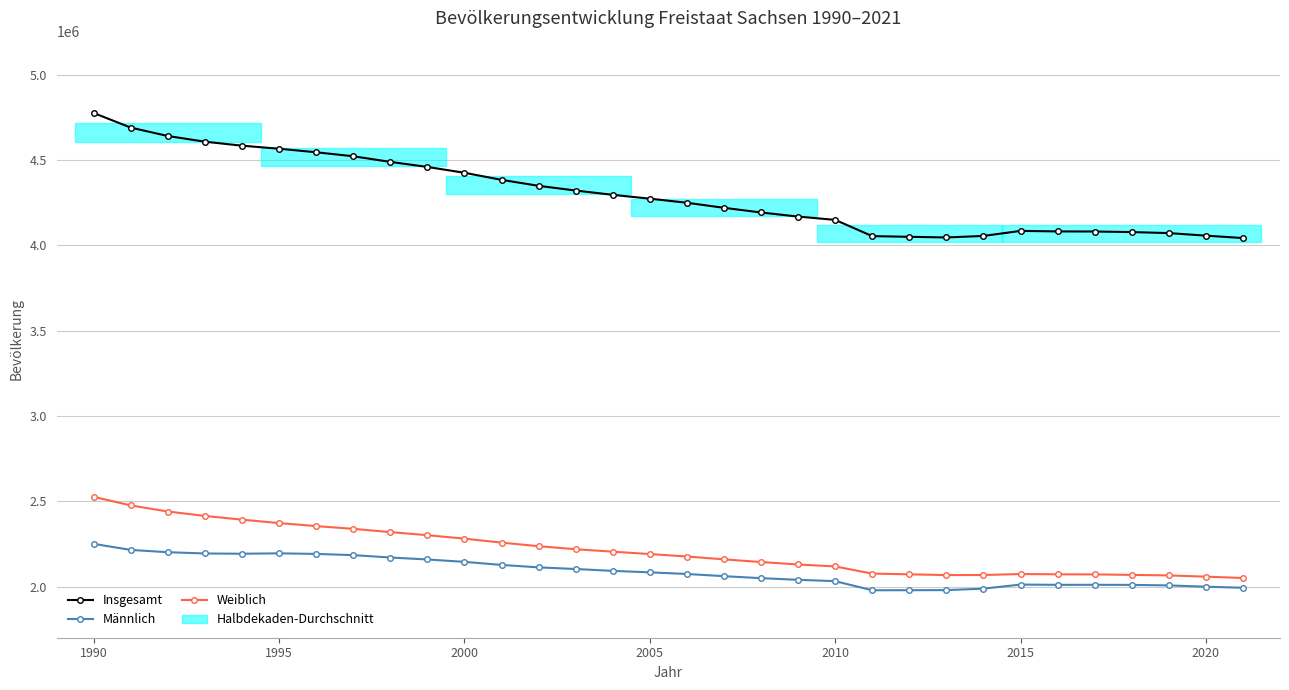

Reading left to right, what are all the values shown in this chart?

Insgesamt: 4775914	4690246	4641108	4607775	4584345	4566603	4545702	4522412	4489415	4459686	4425581	4384192	4349059	4321437	4296284	4273754	4249774	4220200	4192801	4168732	4149477	4054182	4050204	4046385	4055274	4084851	4081783	4081308	4077937	4071971	4056941	4043002
Männlich: 2250153	2214693	2201310	2193846	2192299	2194597	2191334	2184168	2170172	2158726	2144676	2126723	2112497	2102768	2091821	2083240	2073755	2060804	2049173	2039451	2031630	1978178	1978504	1979164	1987607	2011561	2009991	2010214	2009619	2006722	1999026	1992884
Weiblich: 2525761	2475553	2439798	2413929	2392046	2372006	2354368	2338244	2319243	2300960	2280905	2257469	2236562	2218669	2204463	2190514	2176019	2159396	2143628	2129281	2117847	2076004	2071700	2067221	2067667	2073290	2071792	2071094	2068318	2065249	2057915	2050118